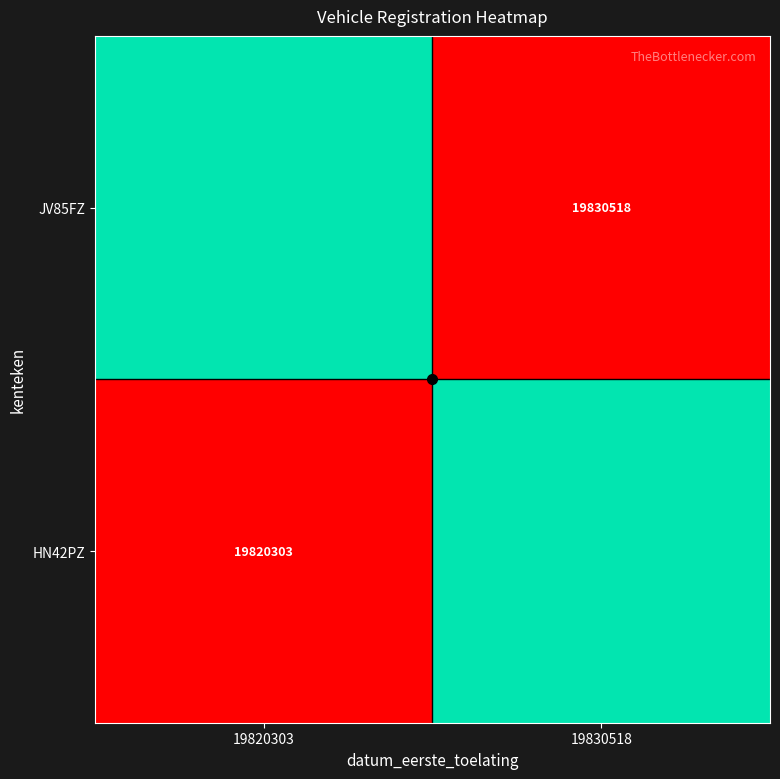

Which series changed the most between 19820303 and 19830518?

HN42PZ